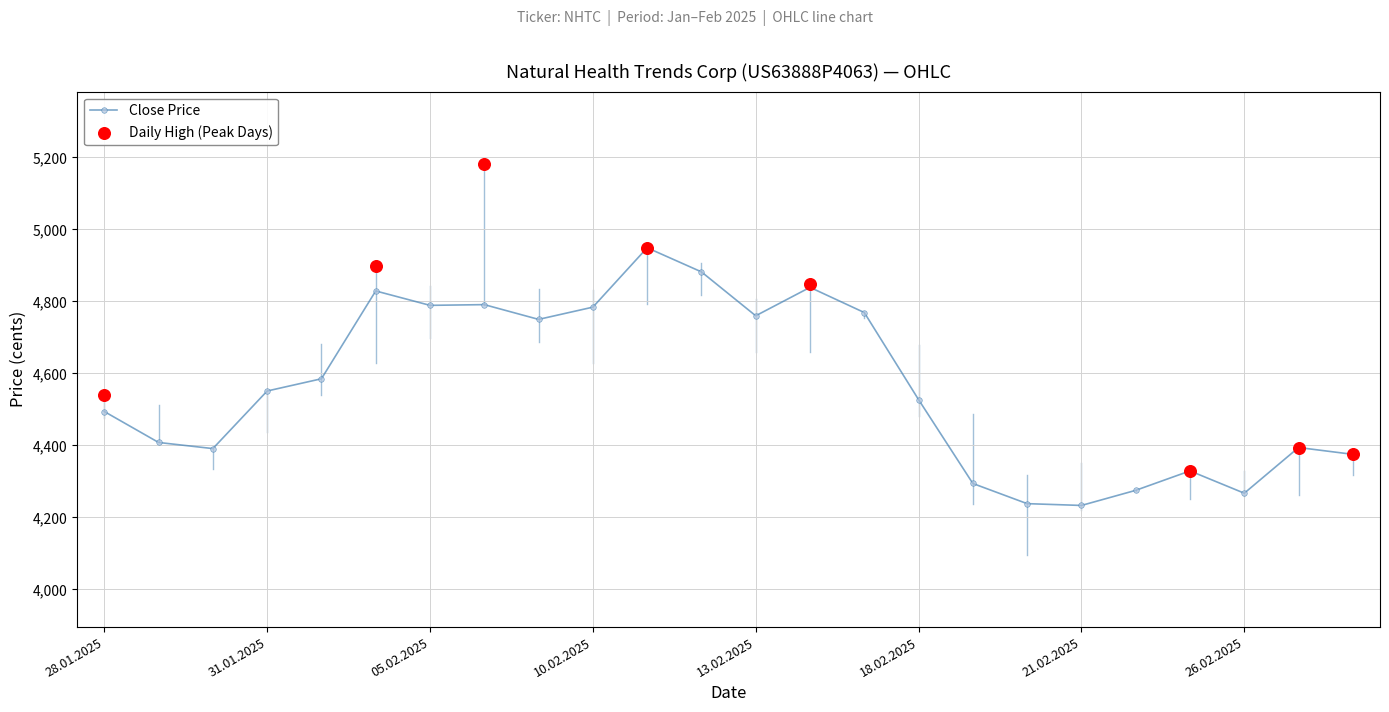

Which series reaches the maximum Y coordinate?

High